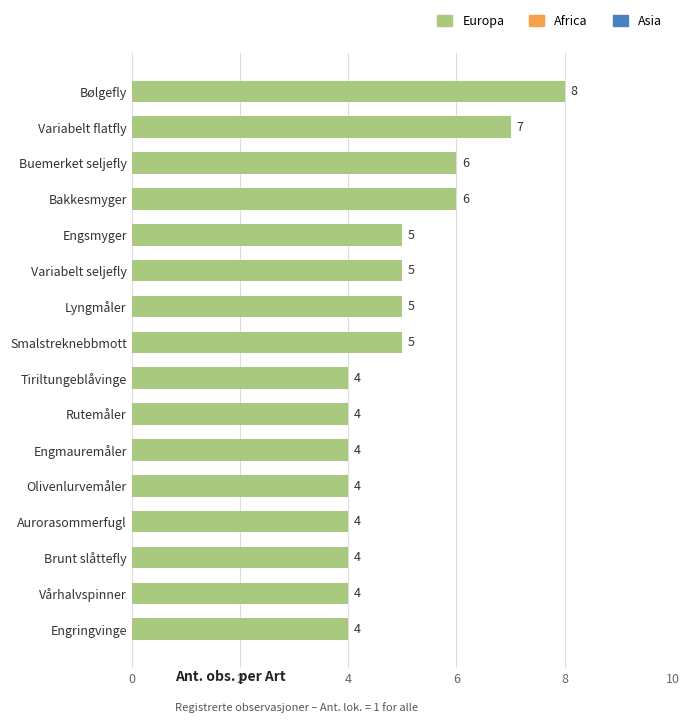

What is the sum of all values?

79